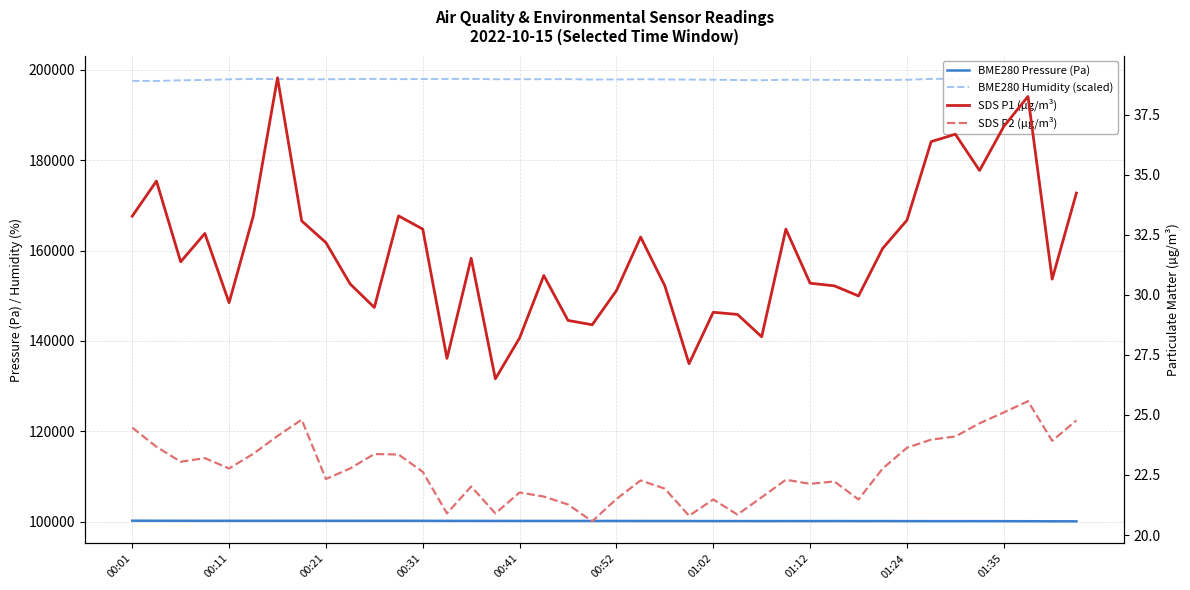

How many interior local peaks does the SDS P1 (µg/m³) series have?

11